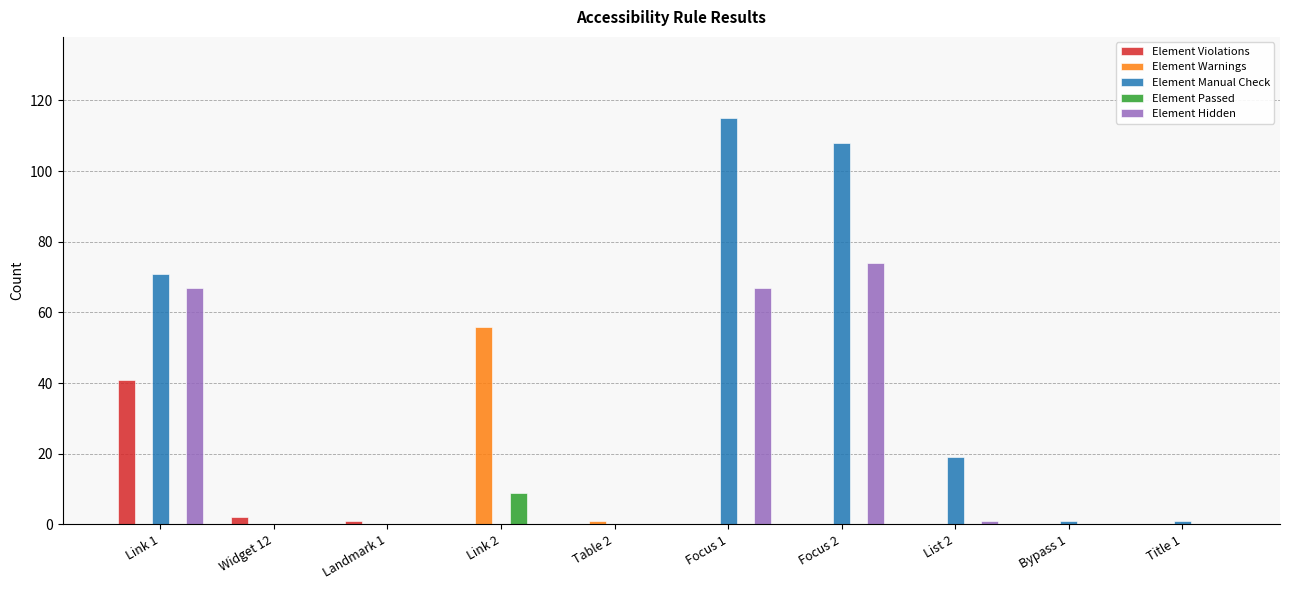

What is the difference between the Element Violations values at Focus 2 and Widget 12?

2